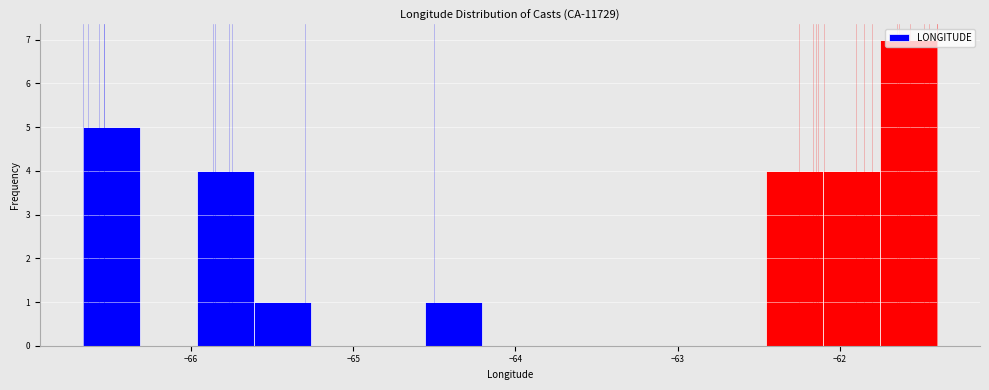

Read against the x-axis, roughly where is the centre of the tallest bar?

-61.6